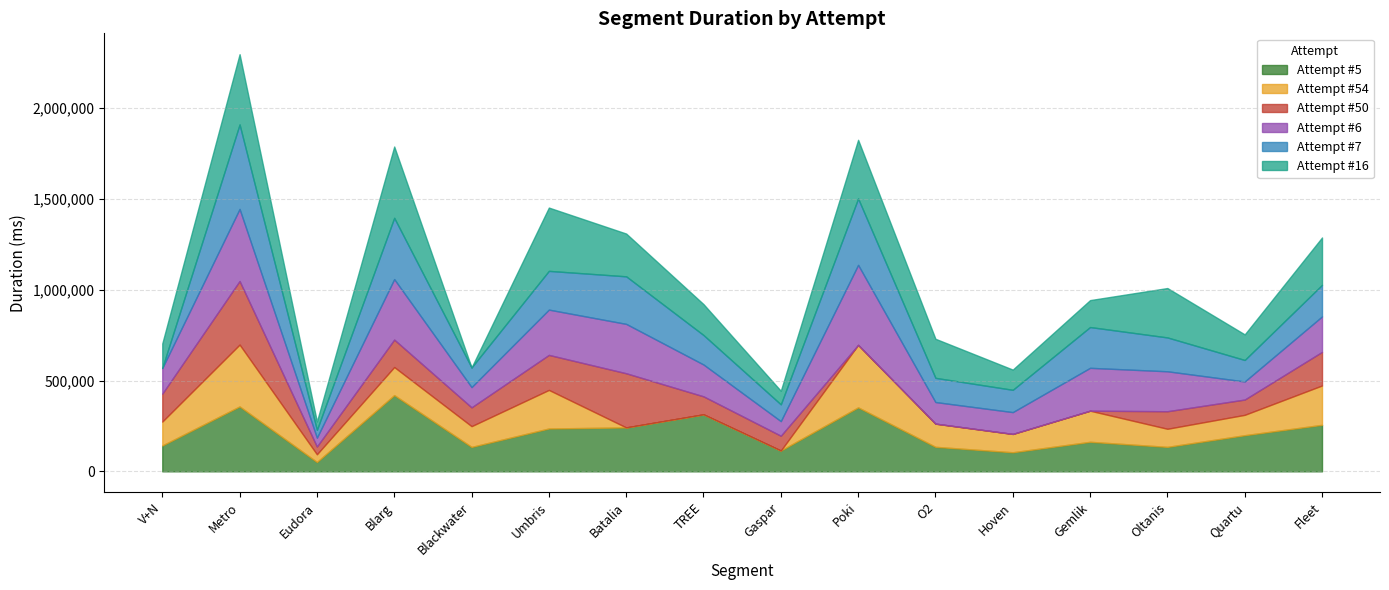

How many intersections are there between Attempt #7 and Attempt #16?

10